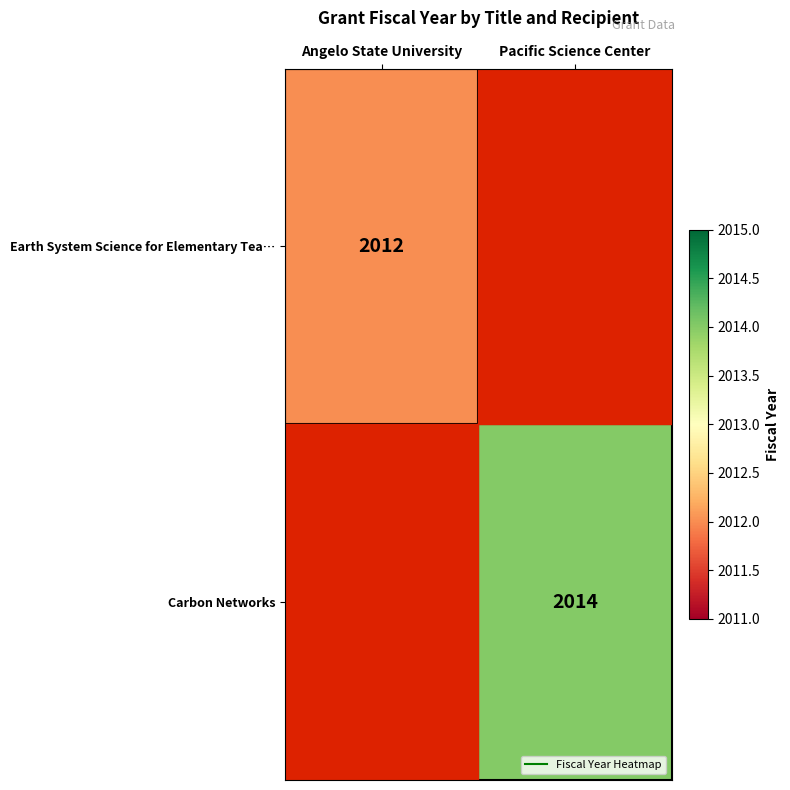

Rank the categories by Carbon Networks value from lowest to highest.

Angelo State University, Pacific Science Center